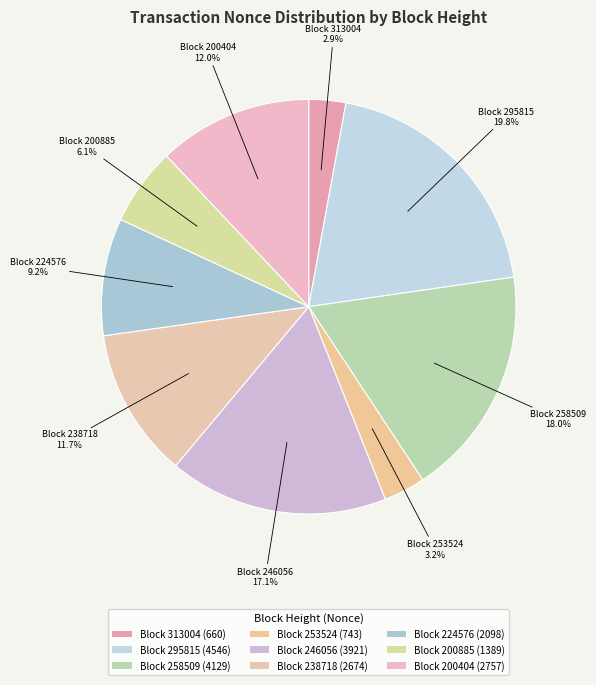

To the nearest percent, what is the difference between the largest and smallest slice percentages?

17%